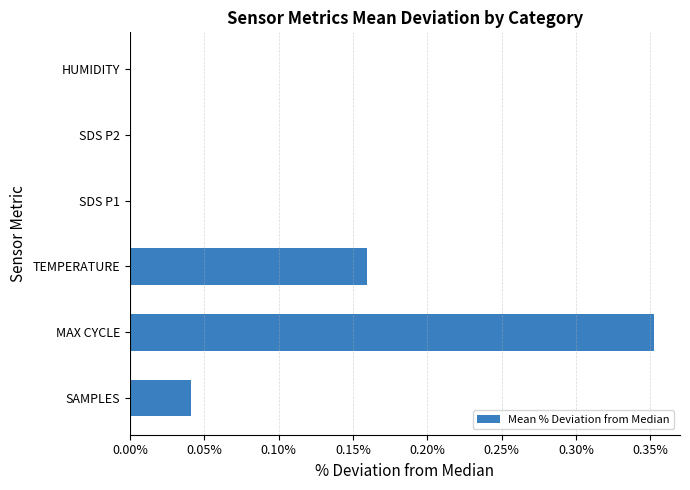

The chart shows a value of 0.0 at SAMPLES. True or false?

True